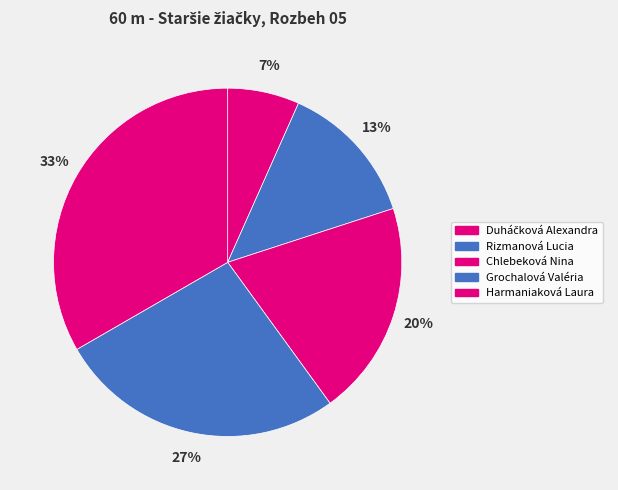

What is the smallest slice in the pie chart?

Duháčková Alexandra